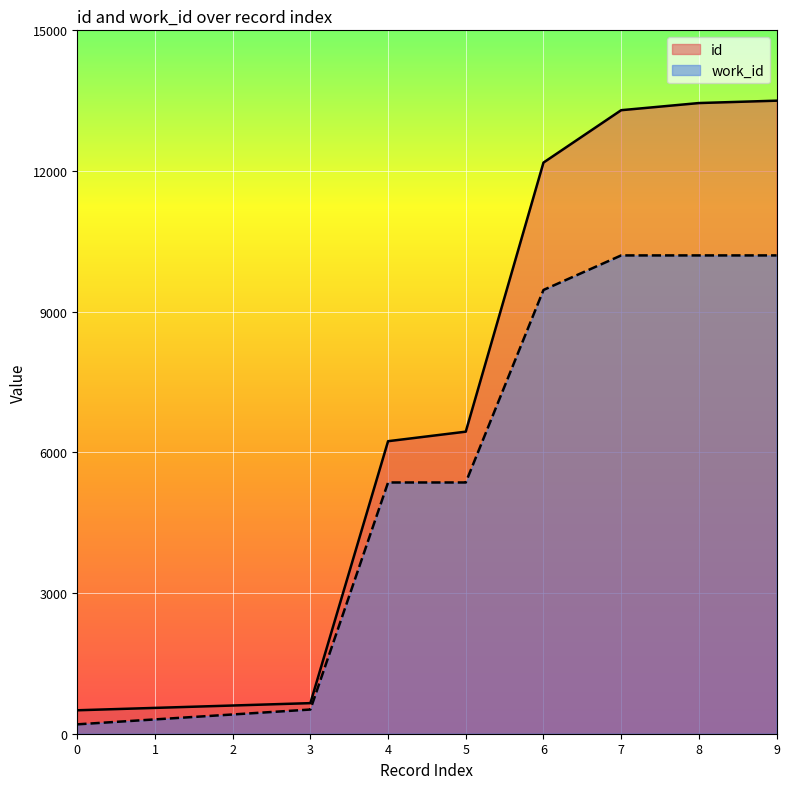

What is the approximate value of id at 5?

6441.4